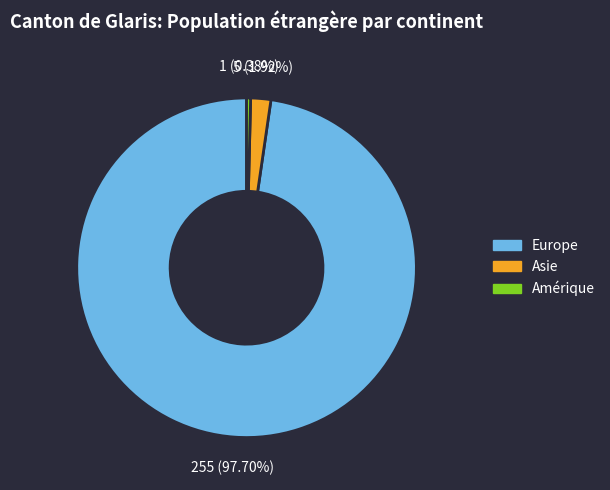

Does any single category account for the majority?

Yes